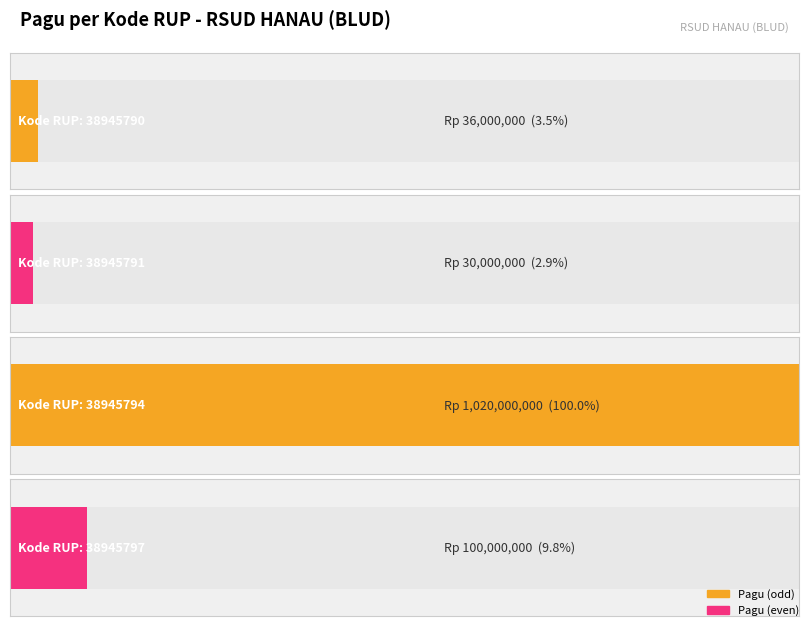

What is the sum of the values at 38945791 and 38945797?

130000000